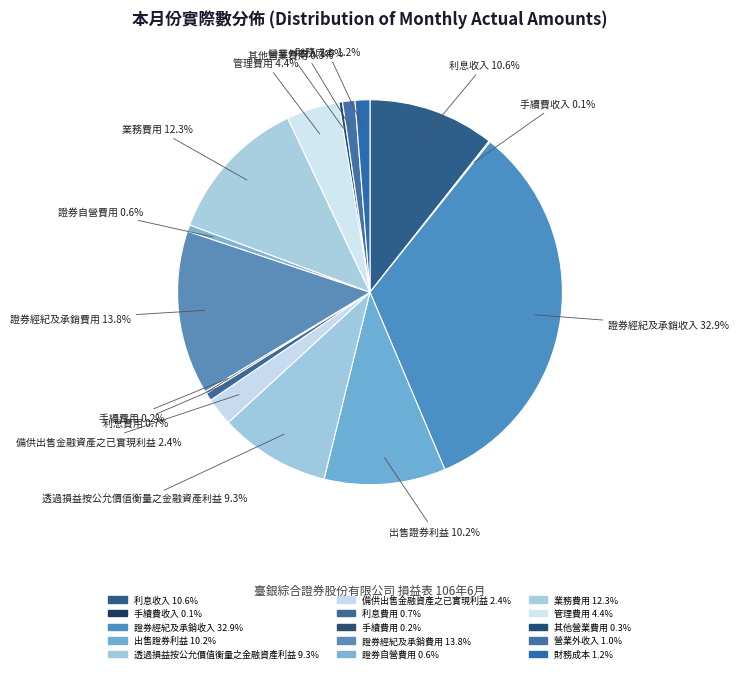

Which slice is the smallest?

手續費收入